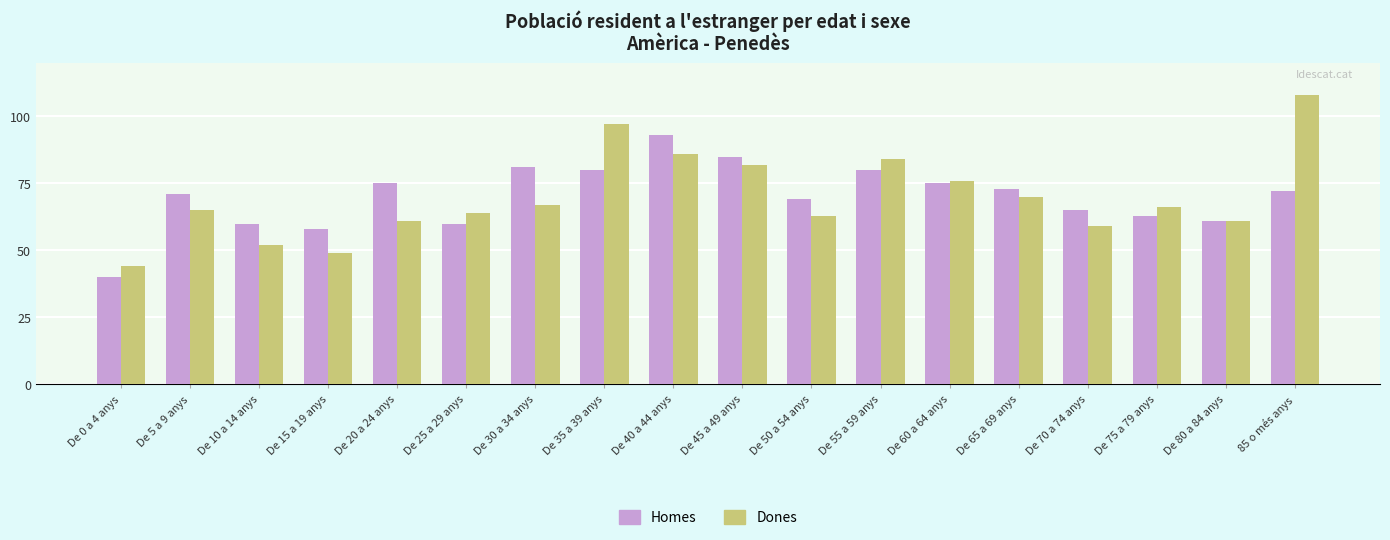

Rank the series at De 15 a 19 anys from highest to lowest value.

Homes, Dones